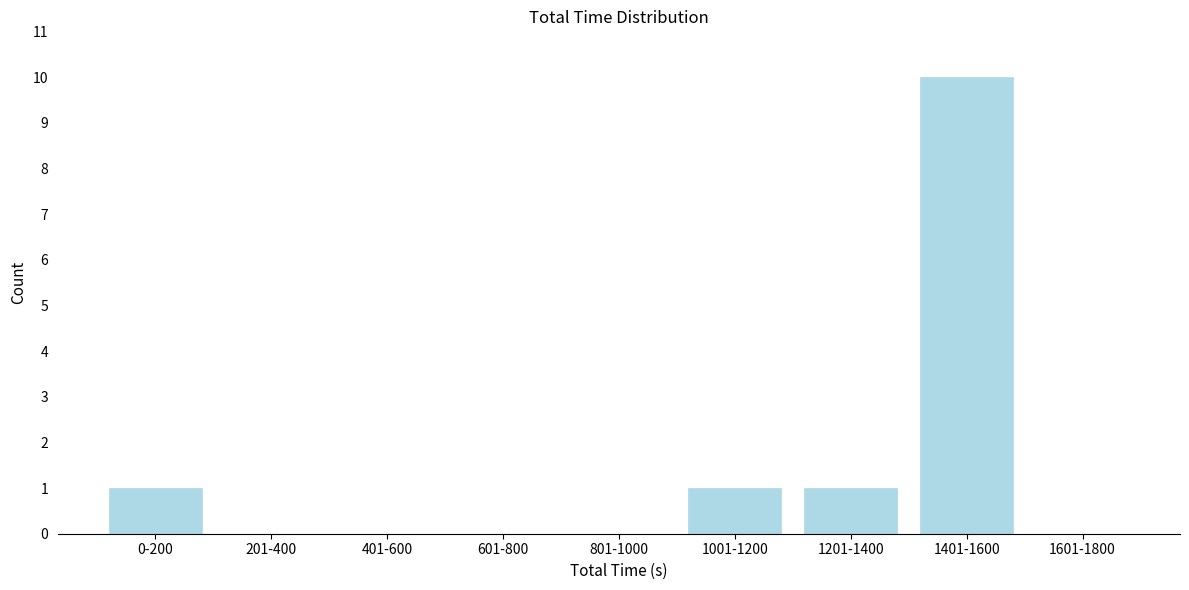

Reading right to left, list all the values displayed in this chart.

1601-1800=0	1401-1600=10	1201-1400=1	1001-1200=1	801-1000=0	601-800=0	401-600=0	201-400=0	0-200=1